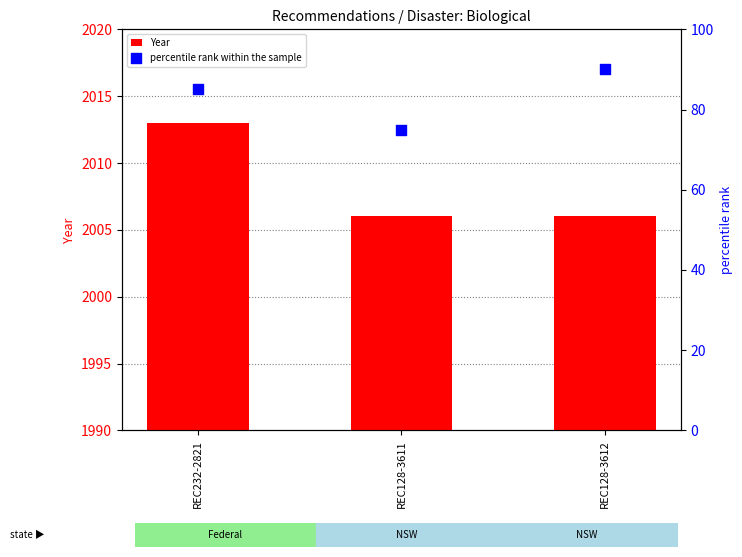

Is the value of Year at REC232-2821 greater than the value of percentile rank within the sample at REC128-3612?

Yes